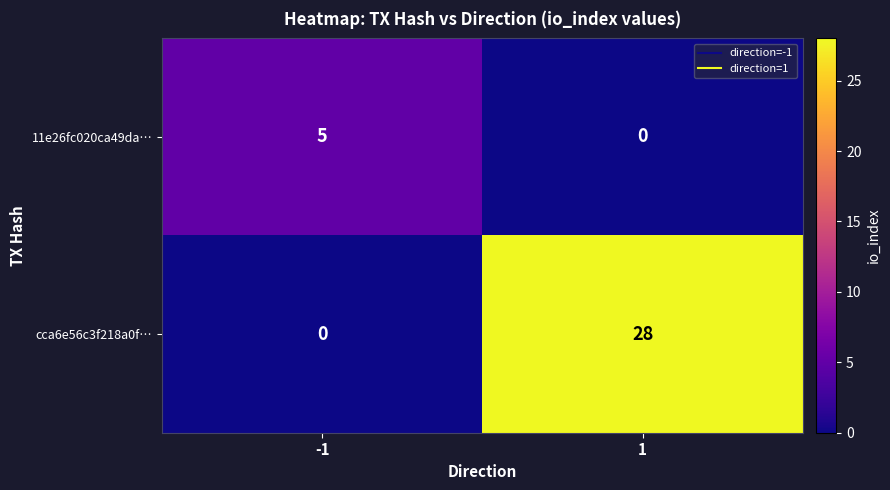

The value of 11e26fc020ca49da… at -1 is 5. True or false?

True